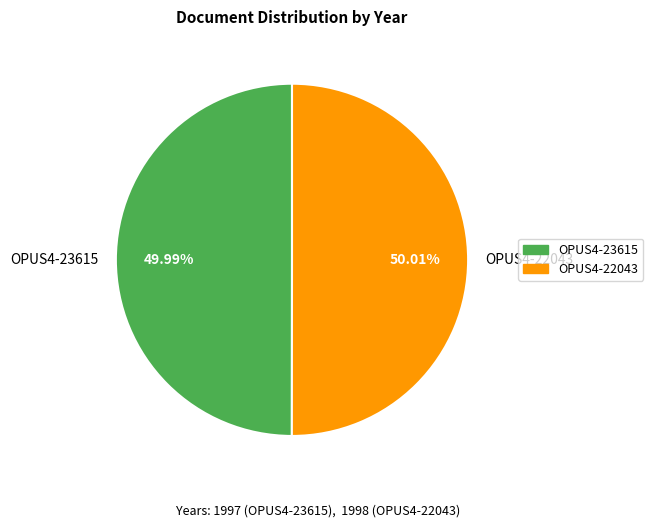

To the nearest percent, what percentage of the pie is OPUS4-23615?

50%